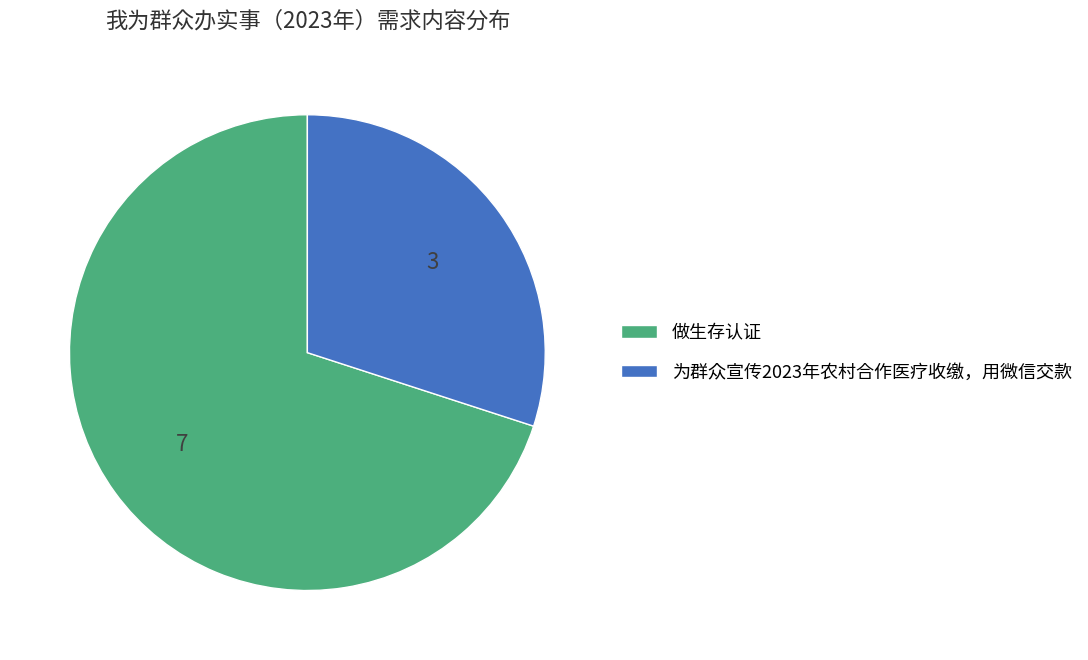

Combined, do 为群众宣传2023年农村合作医疗收缴，用微信交款 and 做生存认证 account for over 50%?

Yes